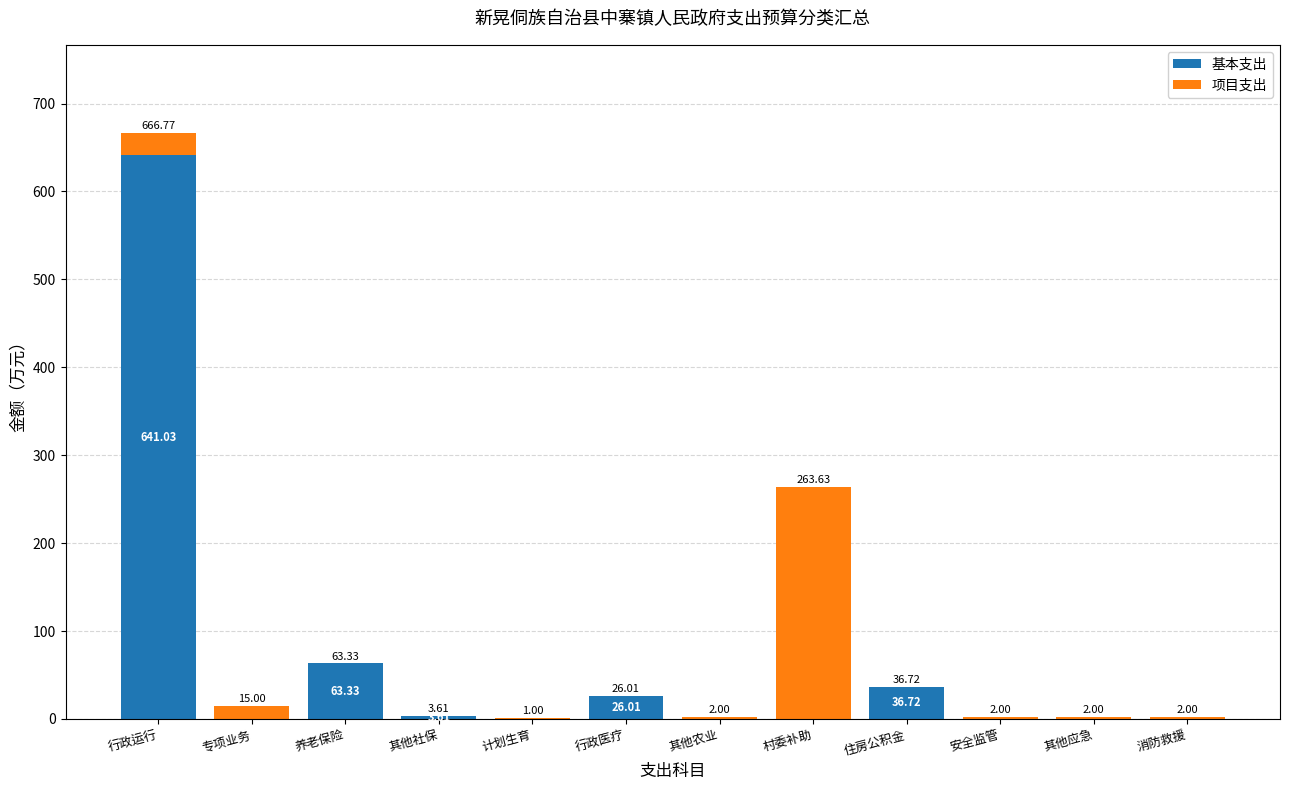

What is the total value across all series at 其他社保?

3.6